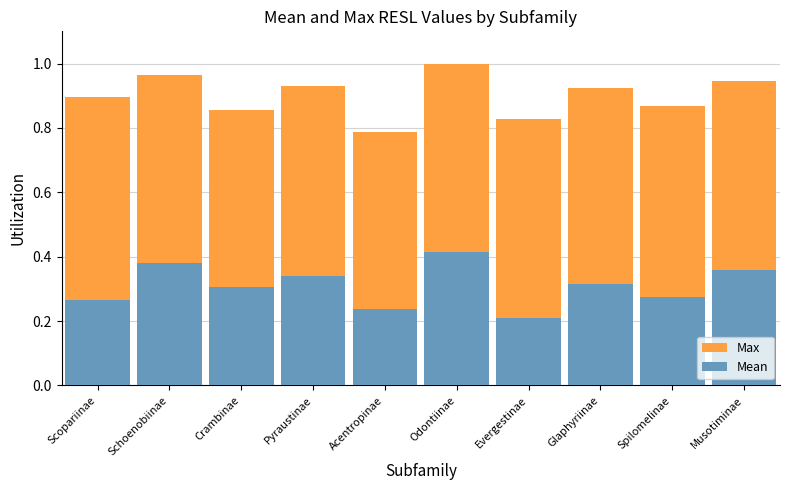

Reading left to right, what are all the values shown in this chart?

Max: Scopariinae=0.9	Schoenobiinae=1.0	Crambinae=0.9	Pyraustinae=0.9	Acentropinae=0.8	Odontiinae=1.0	Evergestinae=0.8	Glaphyriinae=0.9	Spilomelinae=0.9	Musotiminae=0.9
Mean: Scopariinae=0.3	Schoenobiinae=0.4	Crambinae=0.3	Pyraustinae=0.3	Acentropinae=0.2	Odontiinae=0.4	Evergestinae=0.2	Glaphyriinae=0.3	Spilomelinae=0.3	Musotiminae=0.4